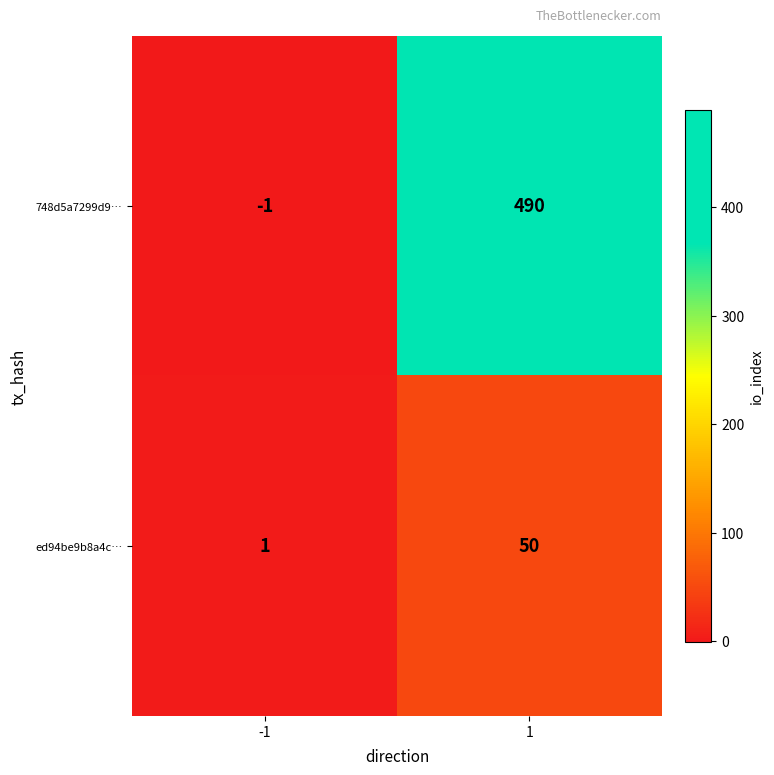

List the series in order of their overall mean, lowest first.

ed94be9b8a4c…, 748d5a7299d9…